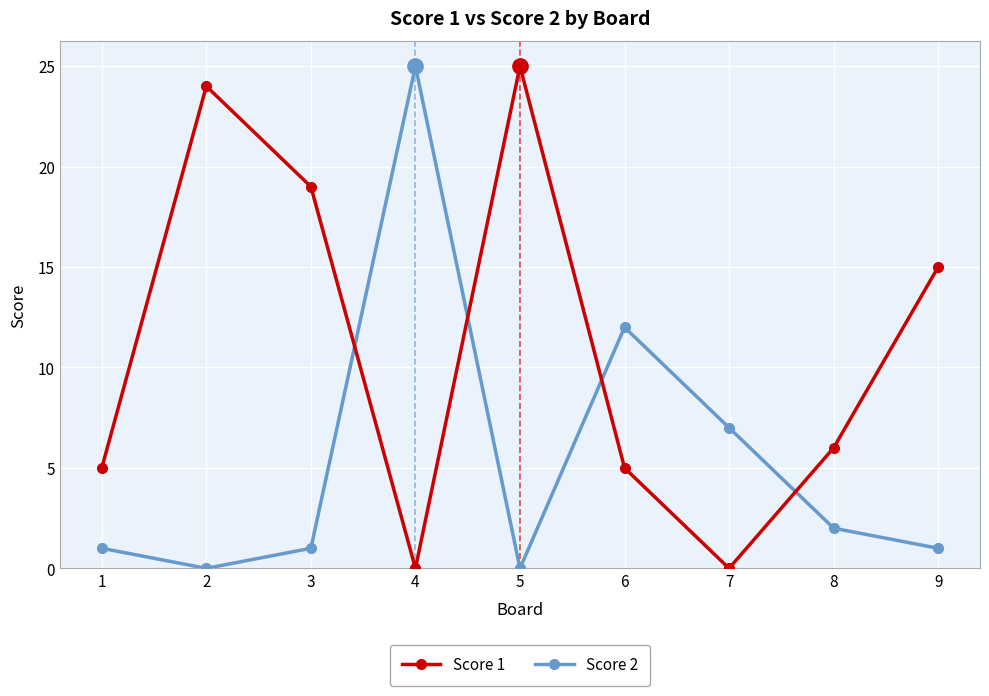

Is the value of Score 1 at 7 greater than the value of Score 2 at 1?

No